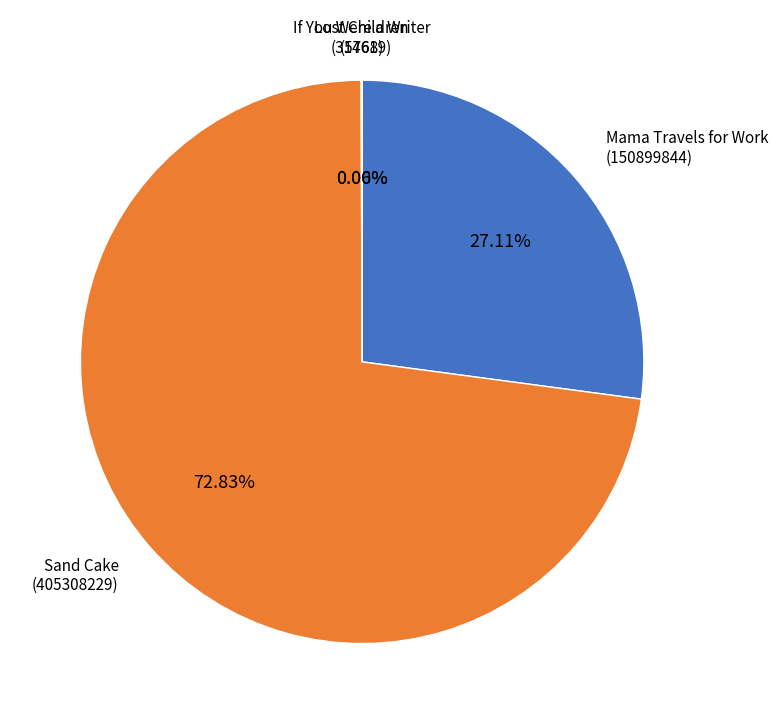

To the nearest percent, what is the average slice percentage?

25%